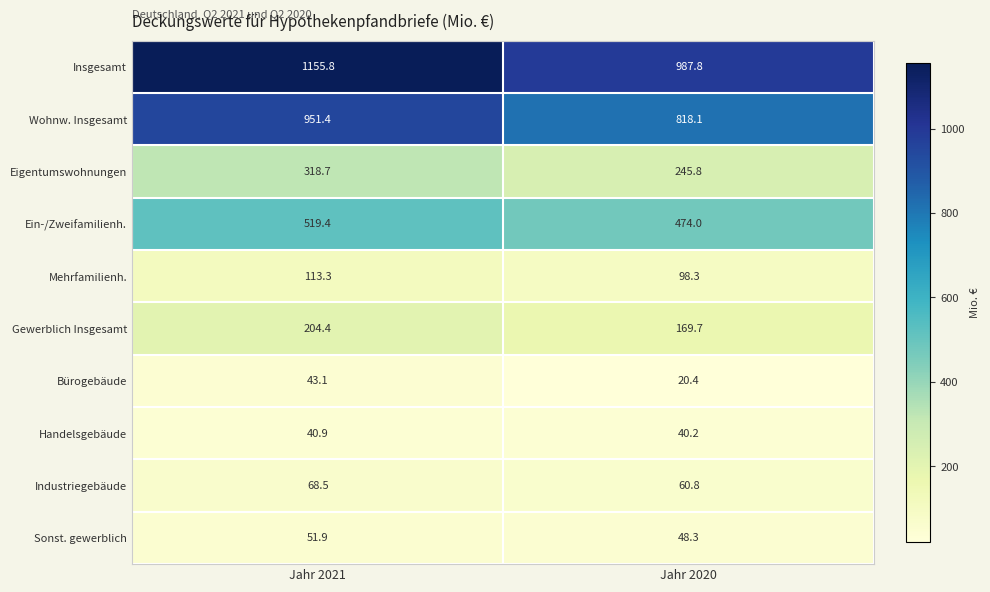

Count the number of categories in the chart.

2